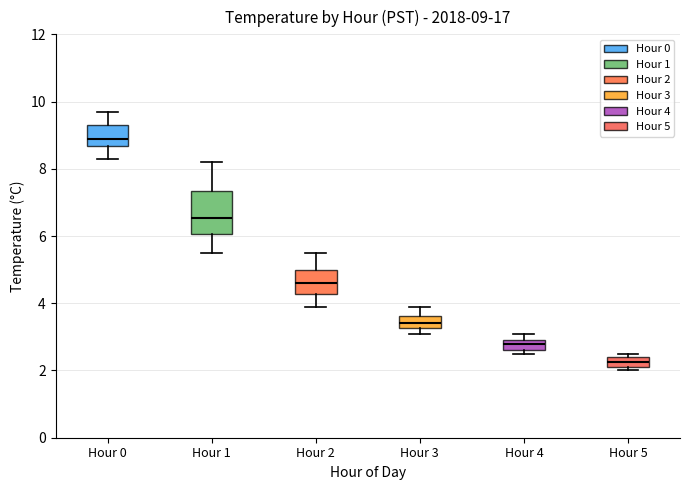

Which box is the tallest, from its lower edge to its upper edge?

Hour 1